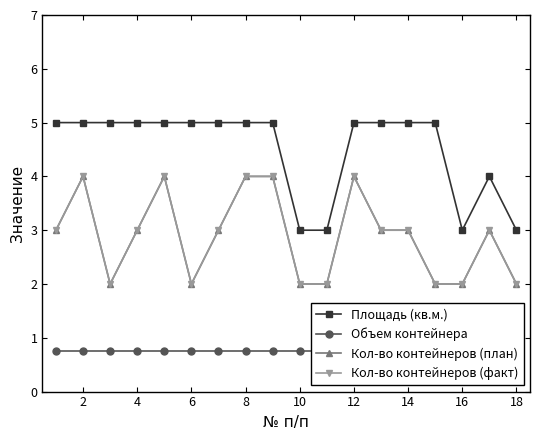

True or false: Кол-во контейнеров (факт) has a value of 2.3 at 16.

False